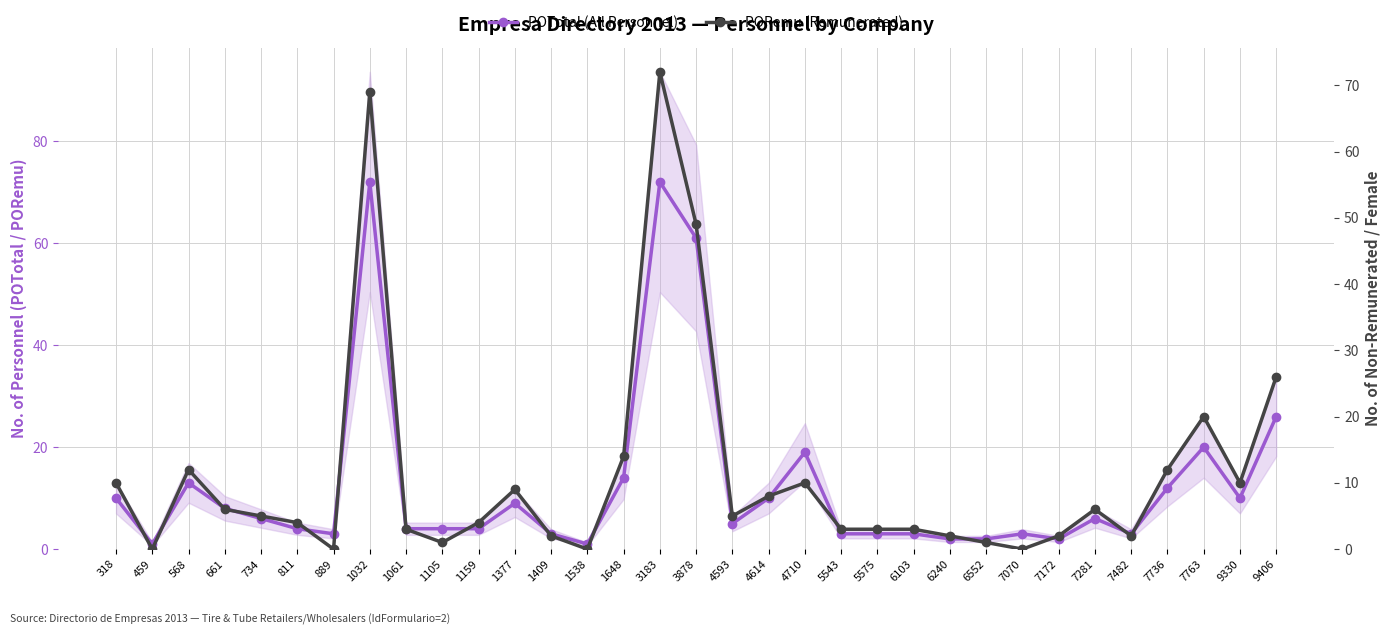

How many interior local valleys does the PORemu (Remunerated) series have?

8